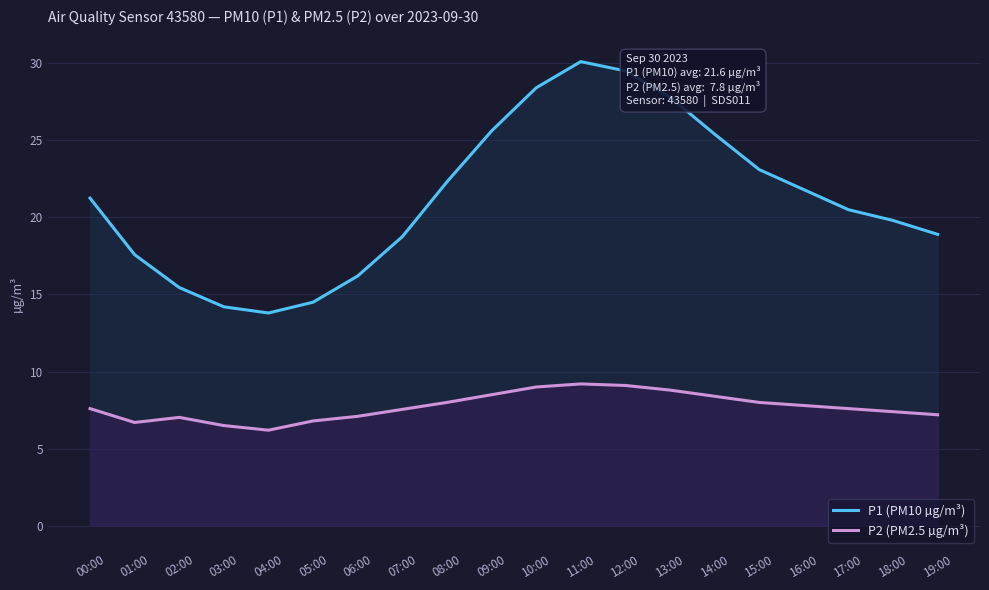

What is the total value across all series at 01:00?

24.3